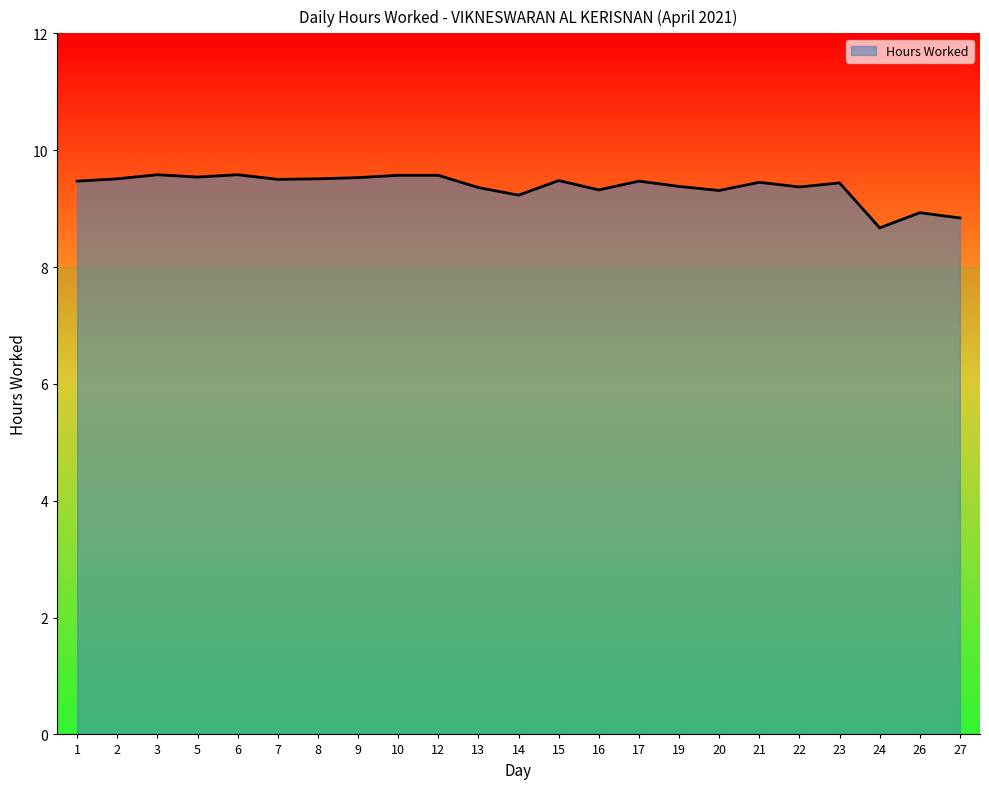

The chart shows a value of 6.5 at 23. True or false?

False